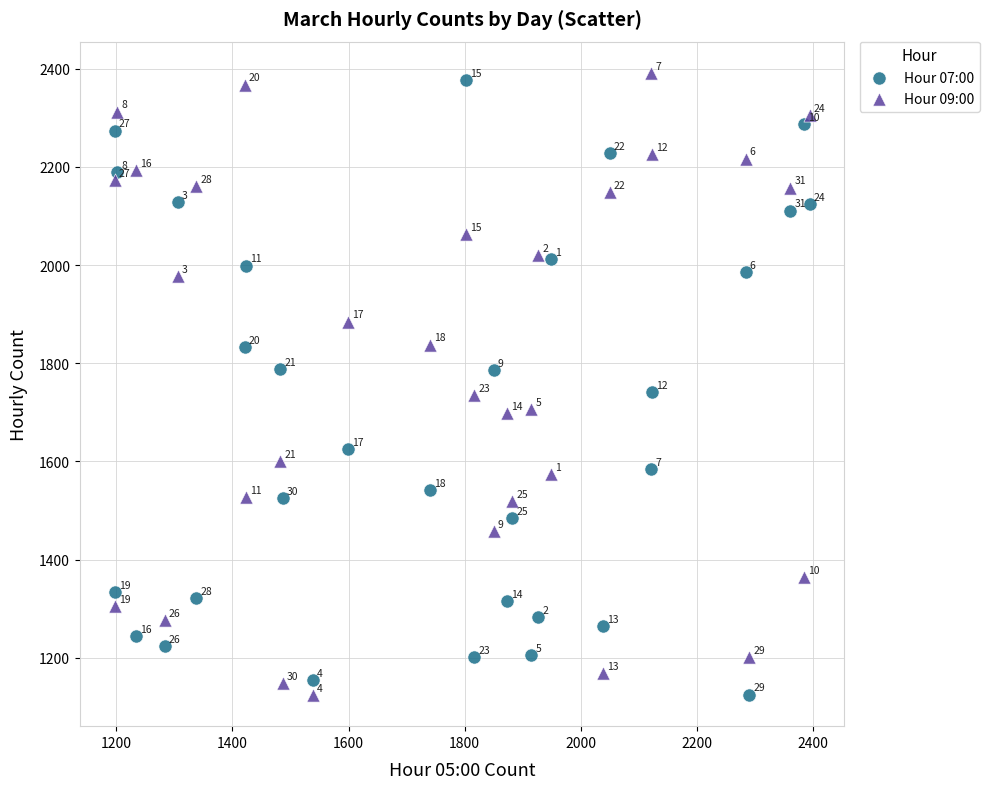

Which series contains the highest Y value?

Hour 09:00